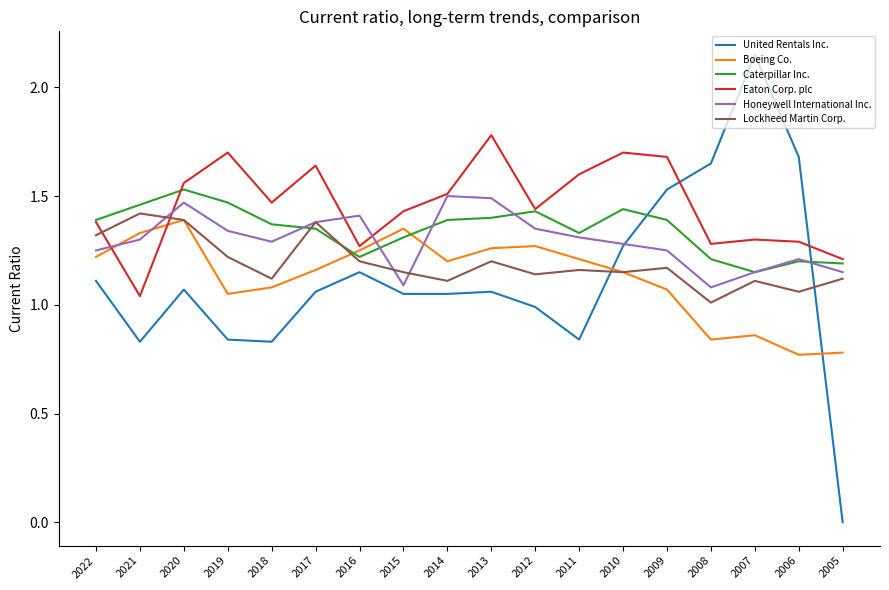

What is the total value across all series at 2010?

8.0